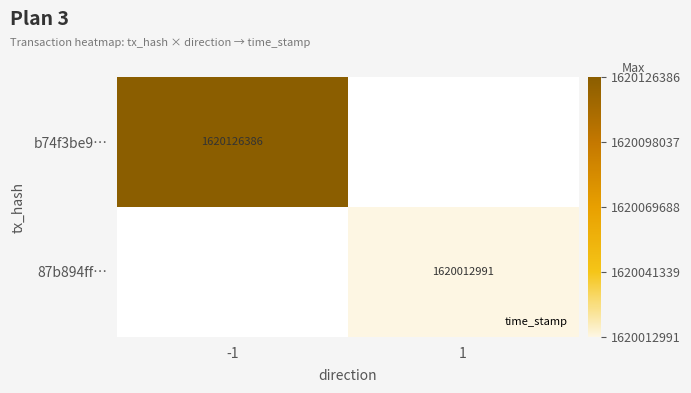

Which category has the lowest value in the b74f3be9… series?

-1